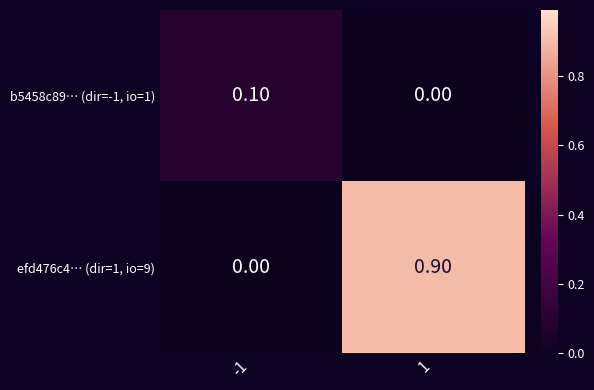

List the series in order of their peak value, lowest first.

b5458c89… (dir=-1, io=1), efd476c4… (dir=1, io=9)